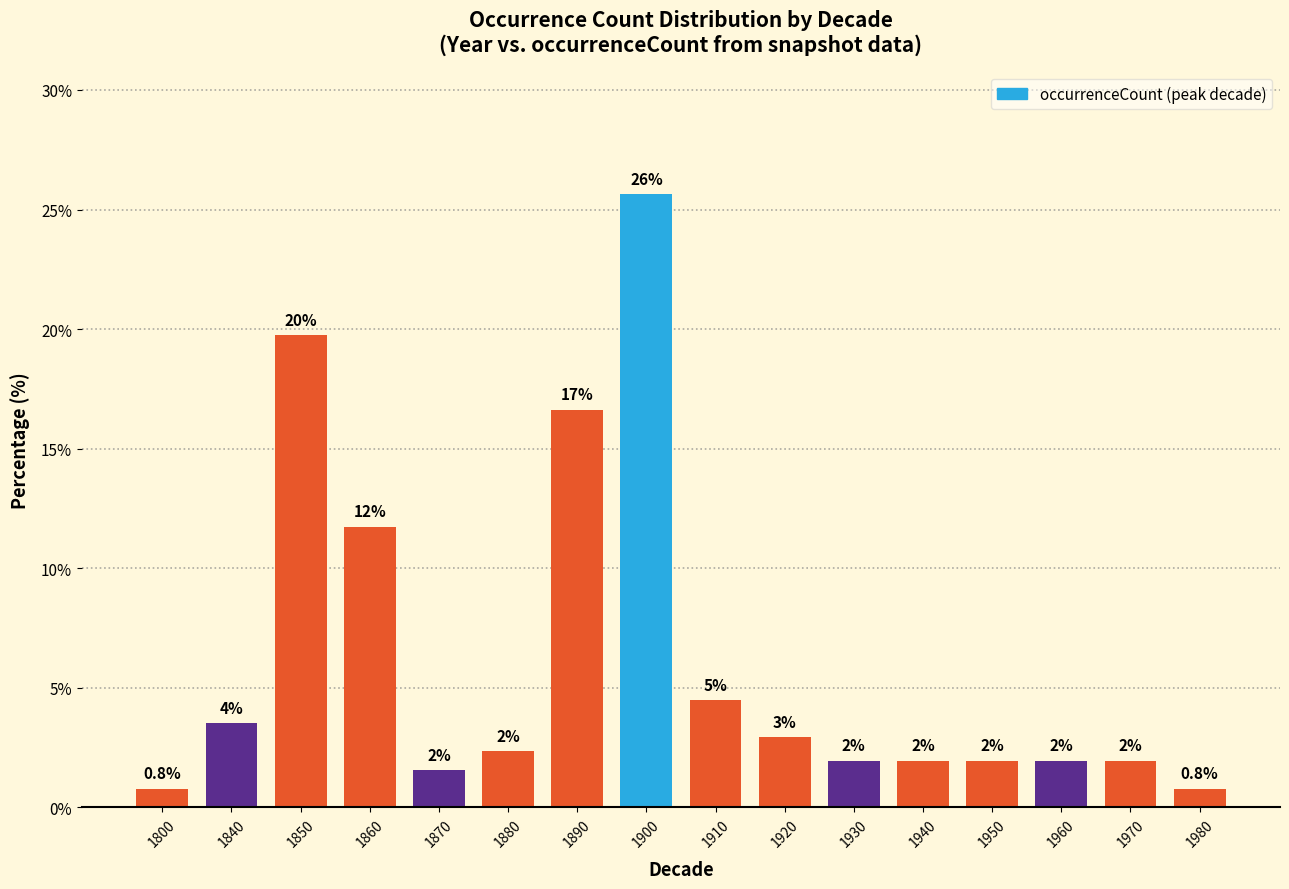

Approximately how many times larger is the value at 1930 compared to 1920?

0.7